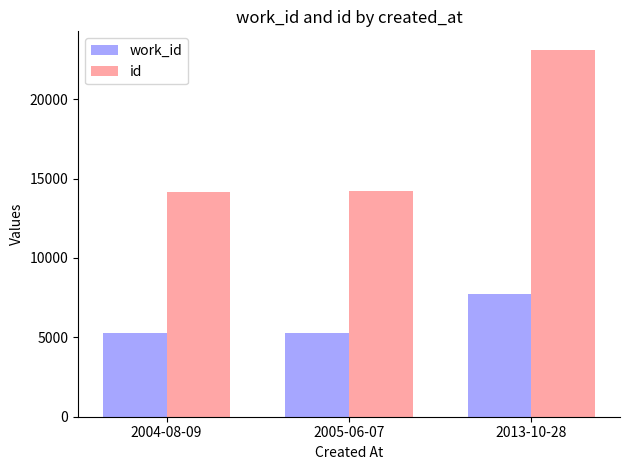

What is the minimum value shown in the chart?

5248